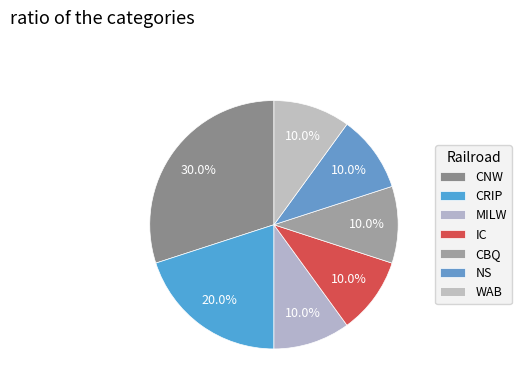

Rank the categories by value from highest to lowest.

CNW, CRIP, MILW, IC, CBQ, NS, WAB